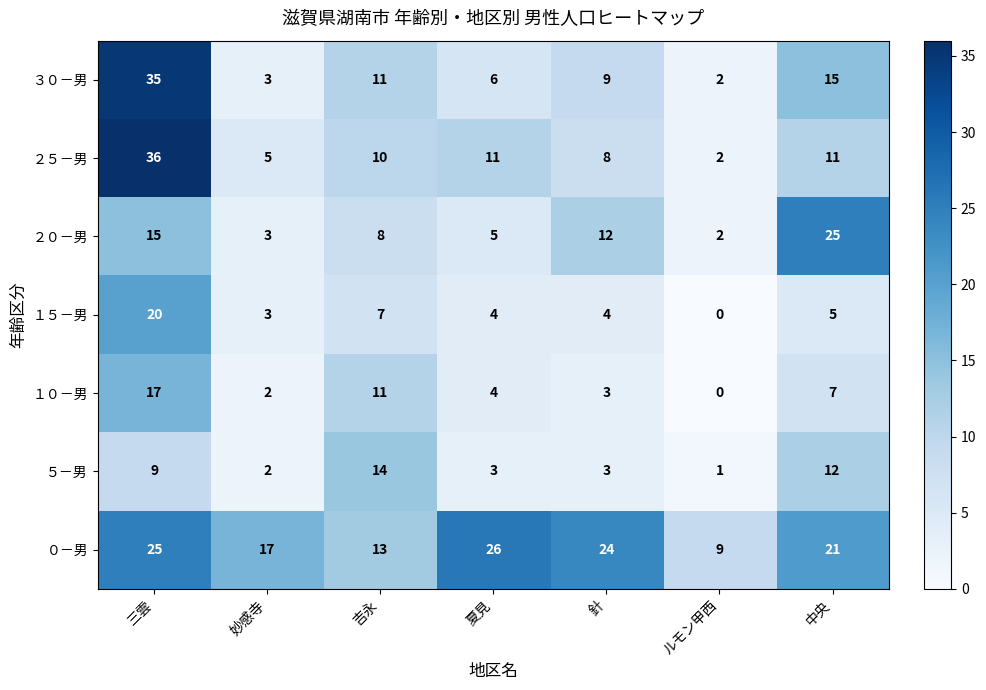

Which series has the widest spread of values?

２５－男